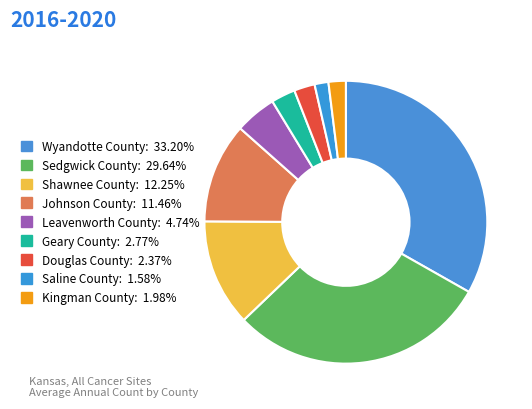

Count the number of slices in the pie.

9